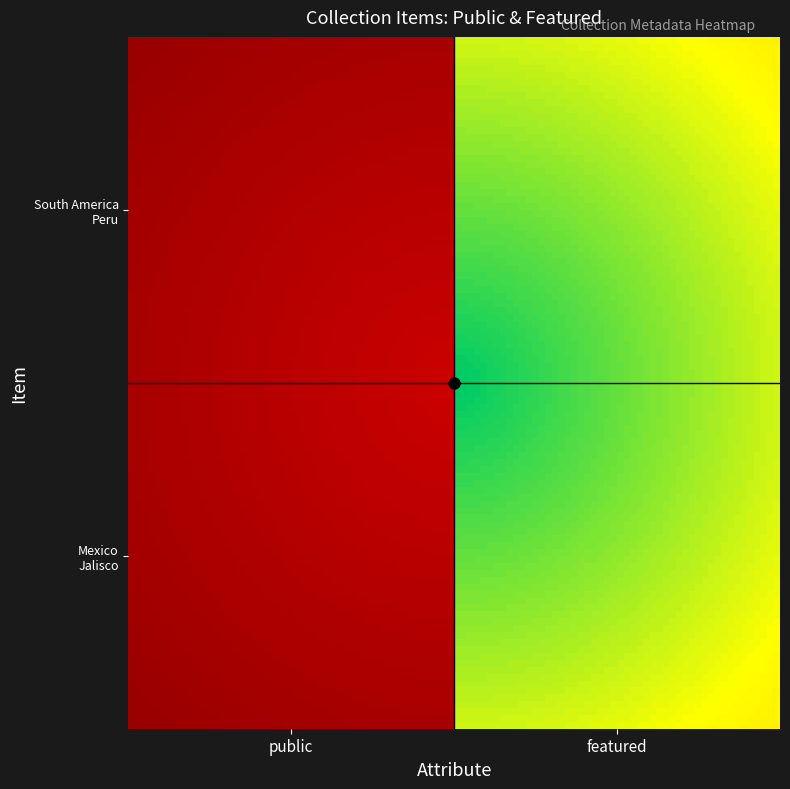

Which series has the largest total across all categories?

Mexico, Jalisco, Chapala